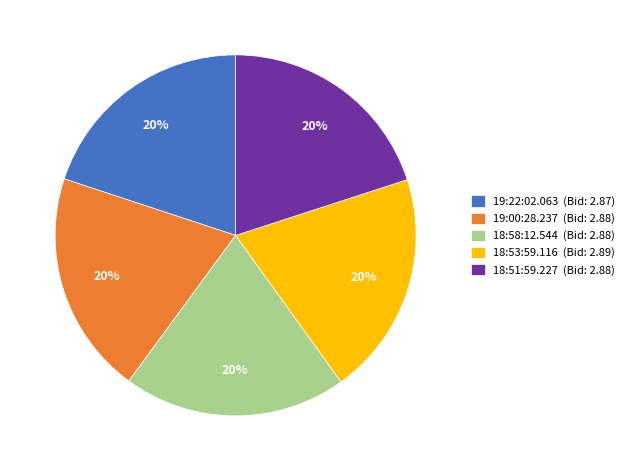

Count the number of slices in the pie.

5